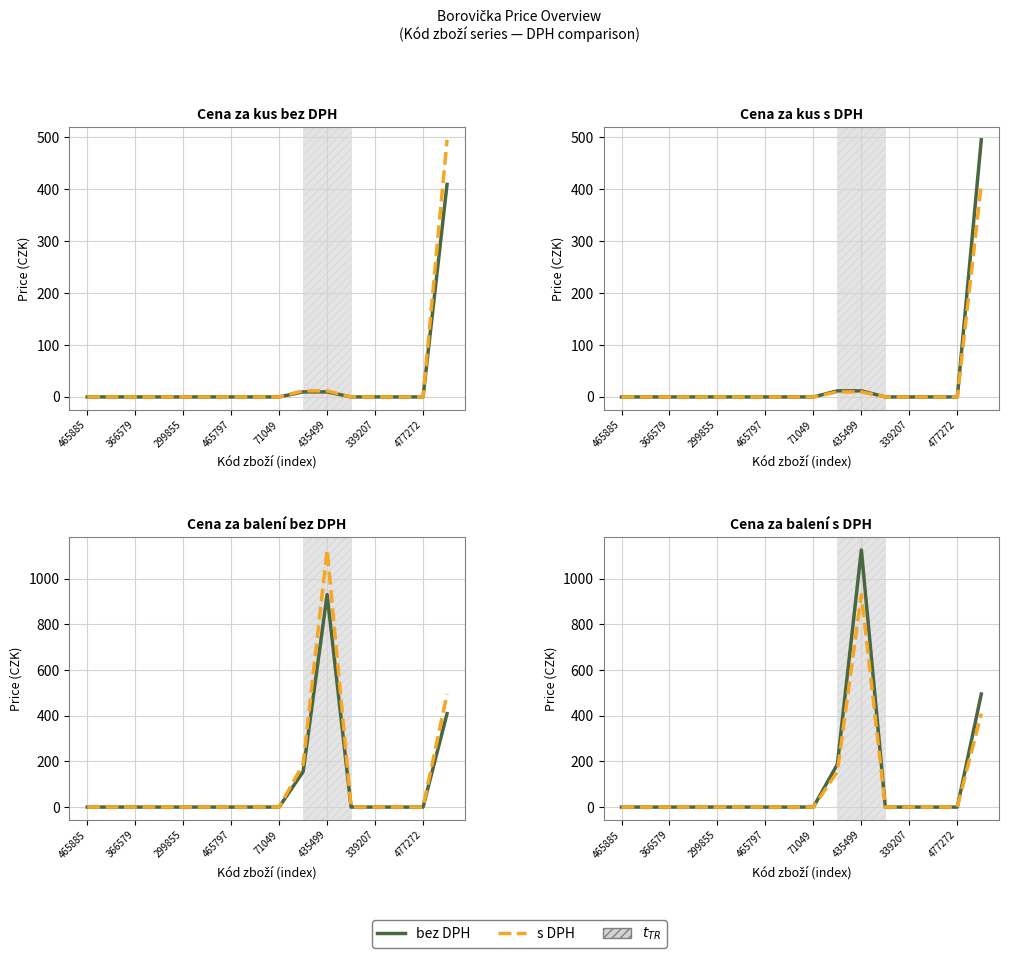

Rank the series at 366579 from highest to lowest value.

Cena za kus bez DPH, Cena za kus s DPH, Cena za balení bez DPH, Cena za balení s DPH